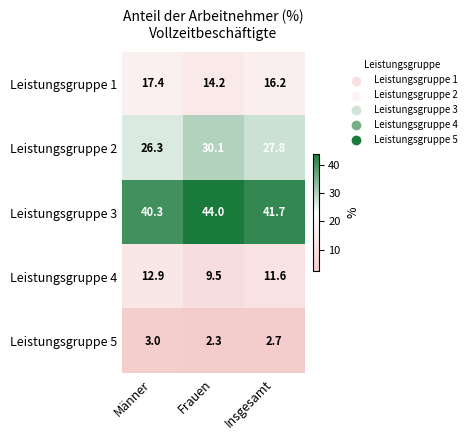

Reading right to left, extract all data points from this chart.

Leistungsgruppe 1: 16.2	14.2	17.4
Leistungsgruppe 2: 27.8	30.1	26.3
Leistungsgruppe 3: 41.7	44.0	40.3
Leistungsgruppe 4: 11.6	9.5	12.9
Leistungsgruppe 5: 2.7	2.3	3.0